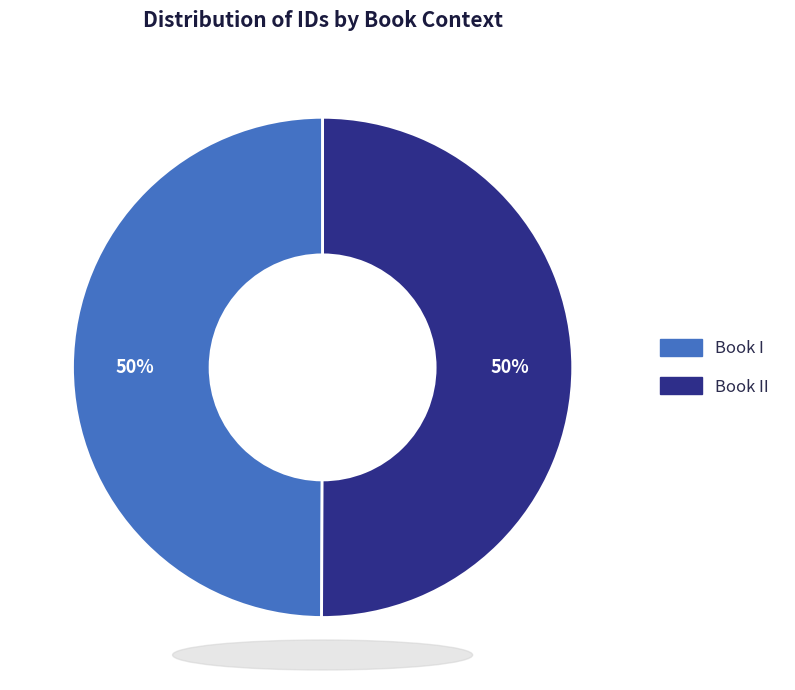

To the nearest percent, what is the average slice percentage?

50%